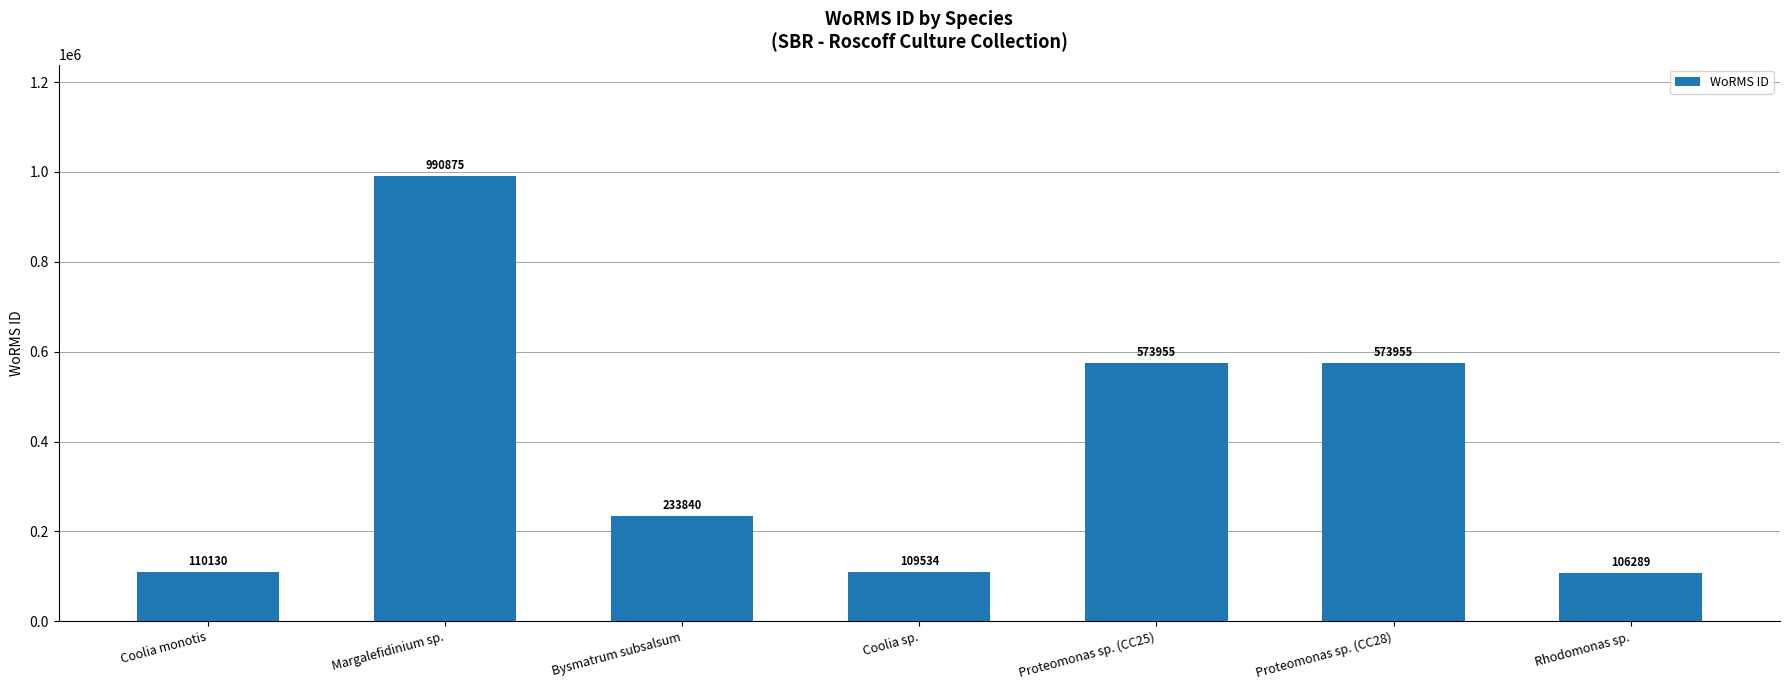

What is the approximate value at Proteomonas sp. (CC25)?

573955